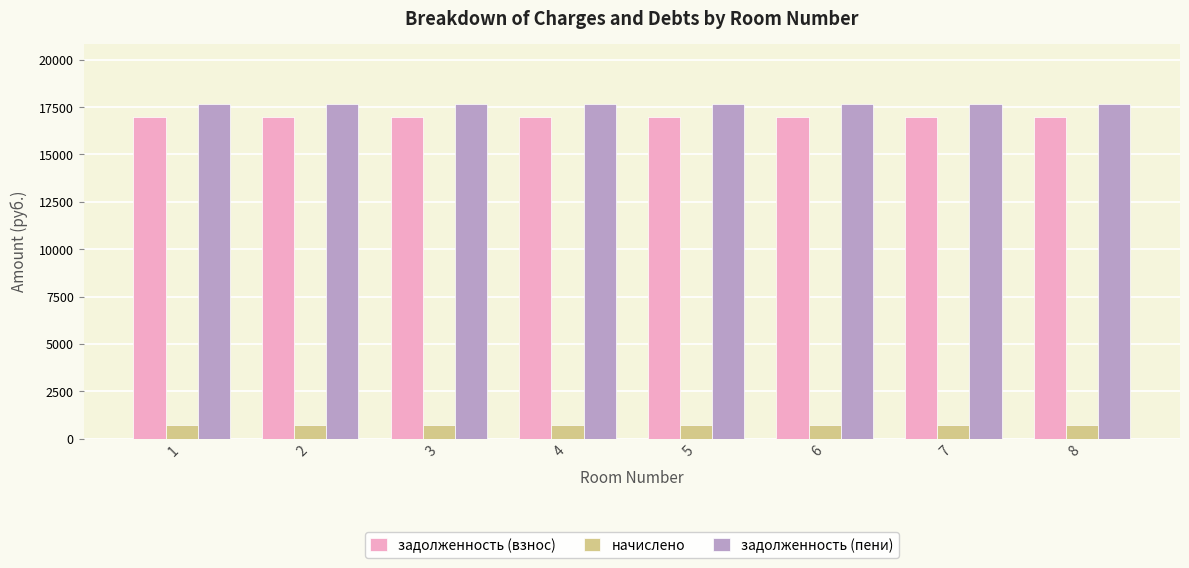

What is the minimum value shown in the chart?

702.0